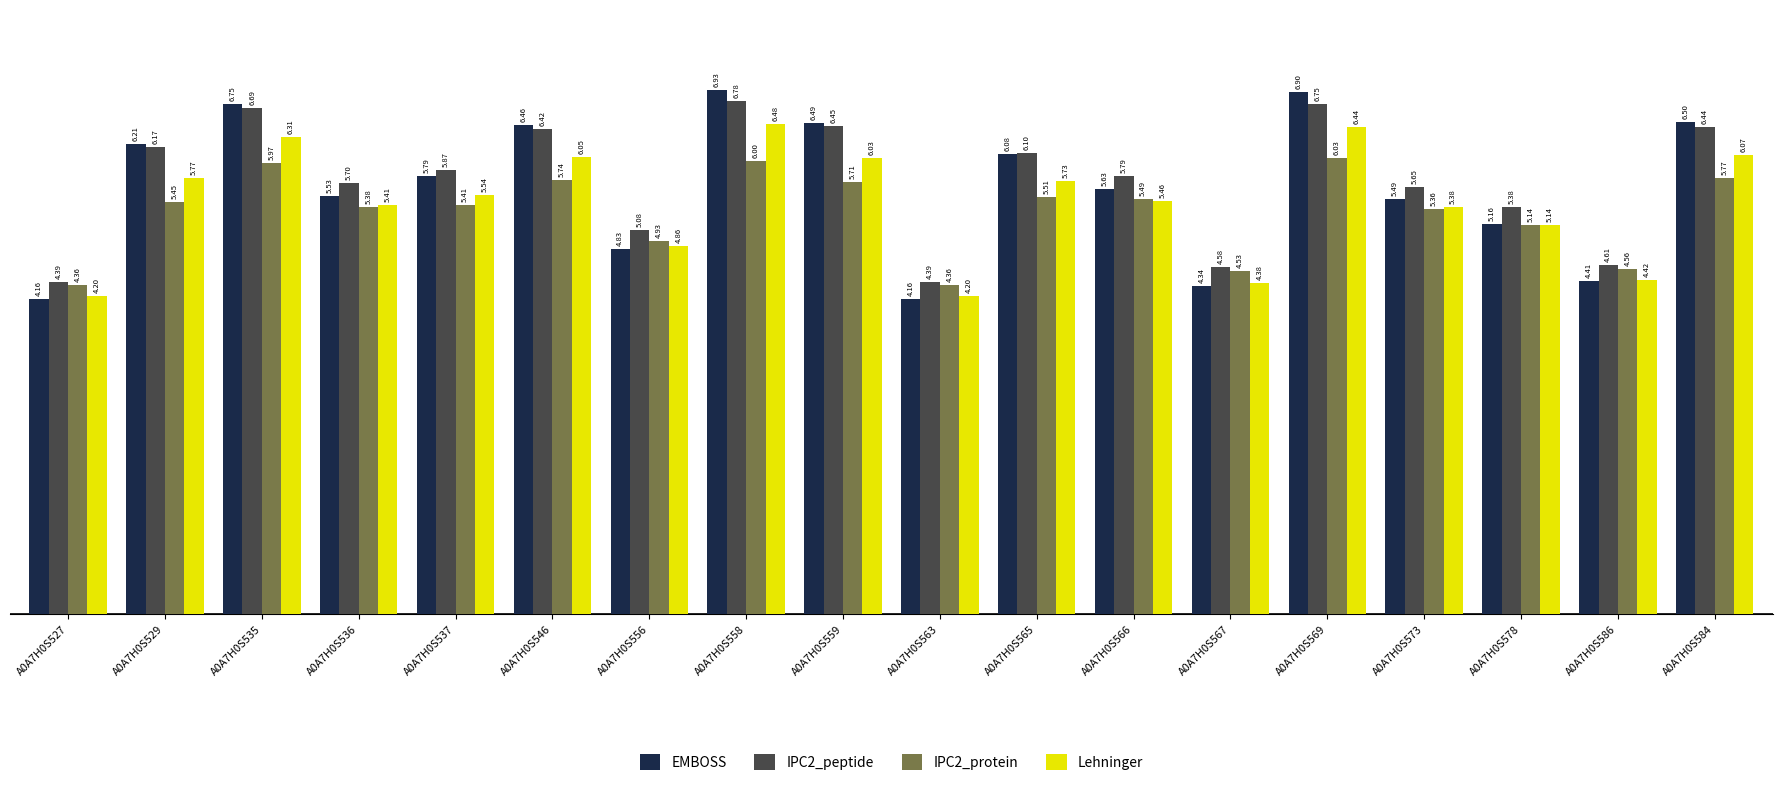

Which series changed the most between A0A7H0S537 and A0A7H0S565?

EMBOSS